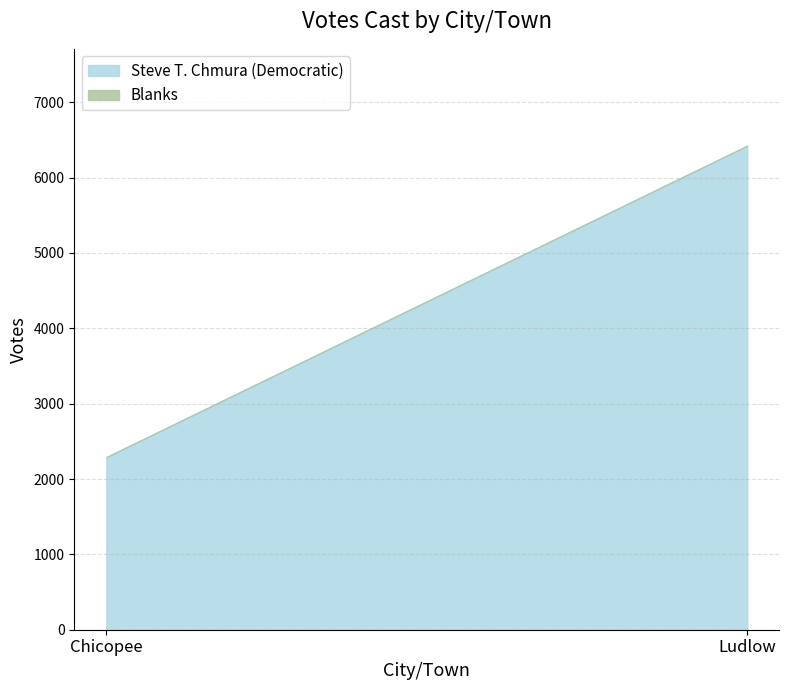

What is the difference between the maximum and minimum values in the Steve T. Chmura (Democratic) series?

4133